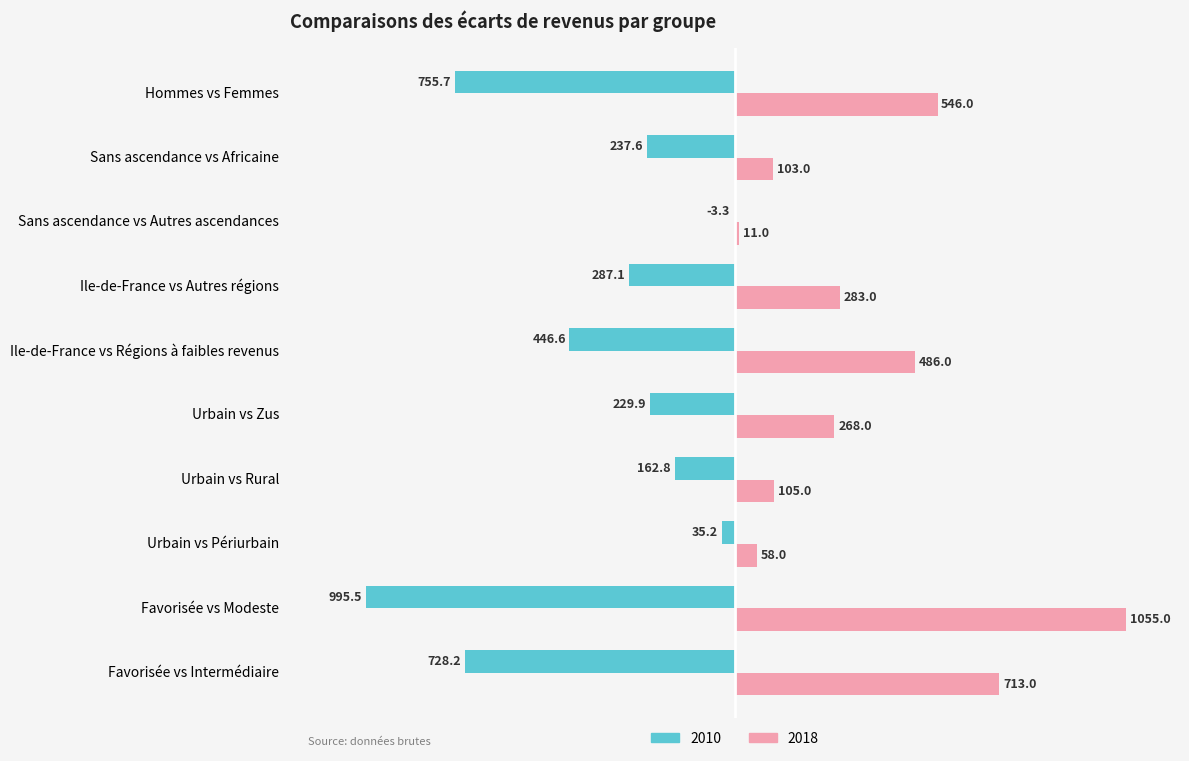

How many distinct data groups are displayed?

2